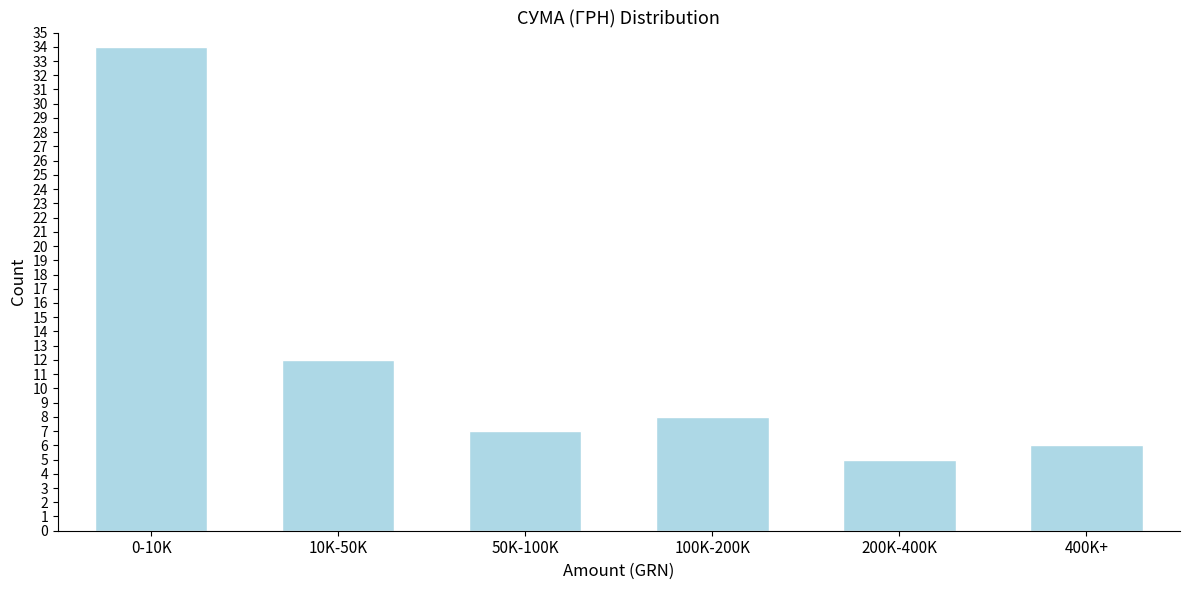

Reading left to right, transcribe all the data shown in this chart.

0-10K=34	10K-50K=12	50K-100K=7	100K-200K=8	200K-400K=5	400K+=6